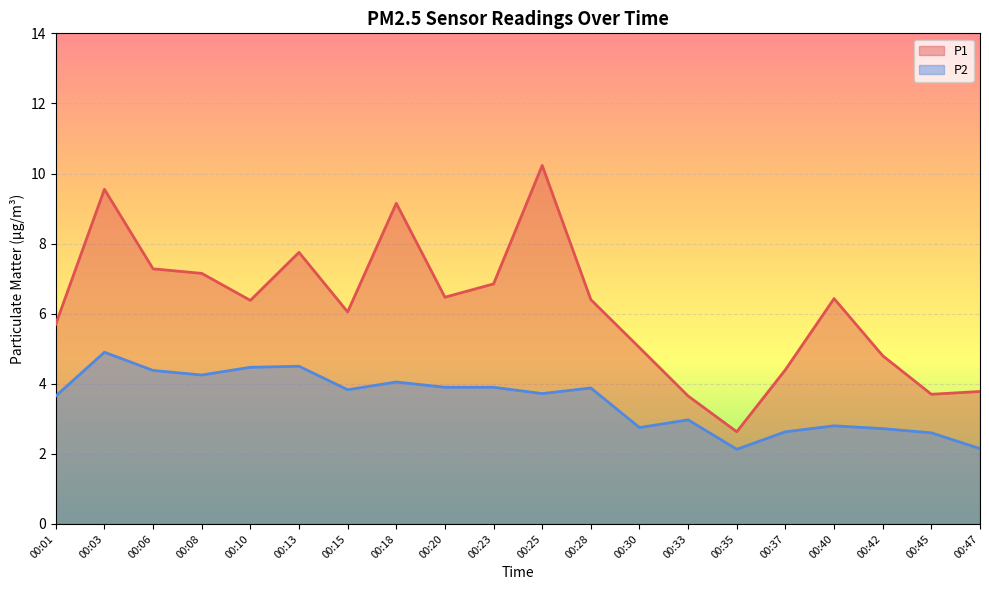

What is the lowest value of the P1 series?

2.6